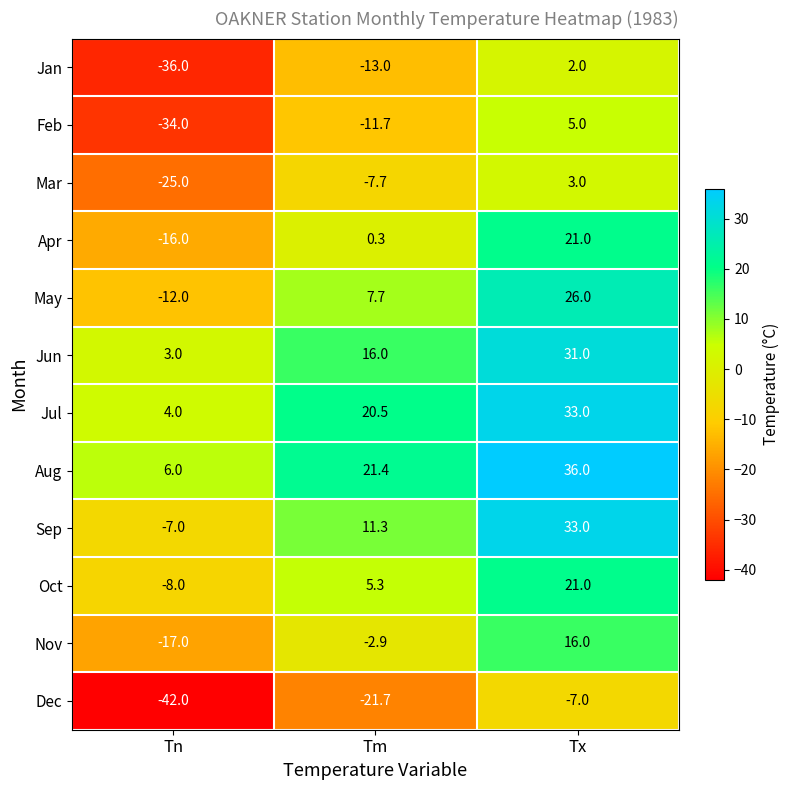

Rank the categories by Feb value from lowest to highest.

Tn, Tm, Tx